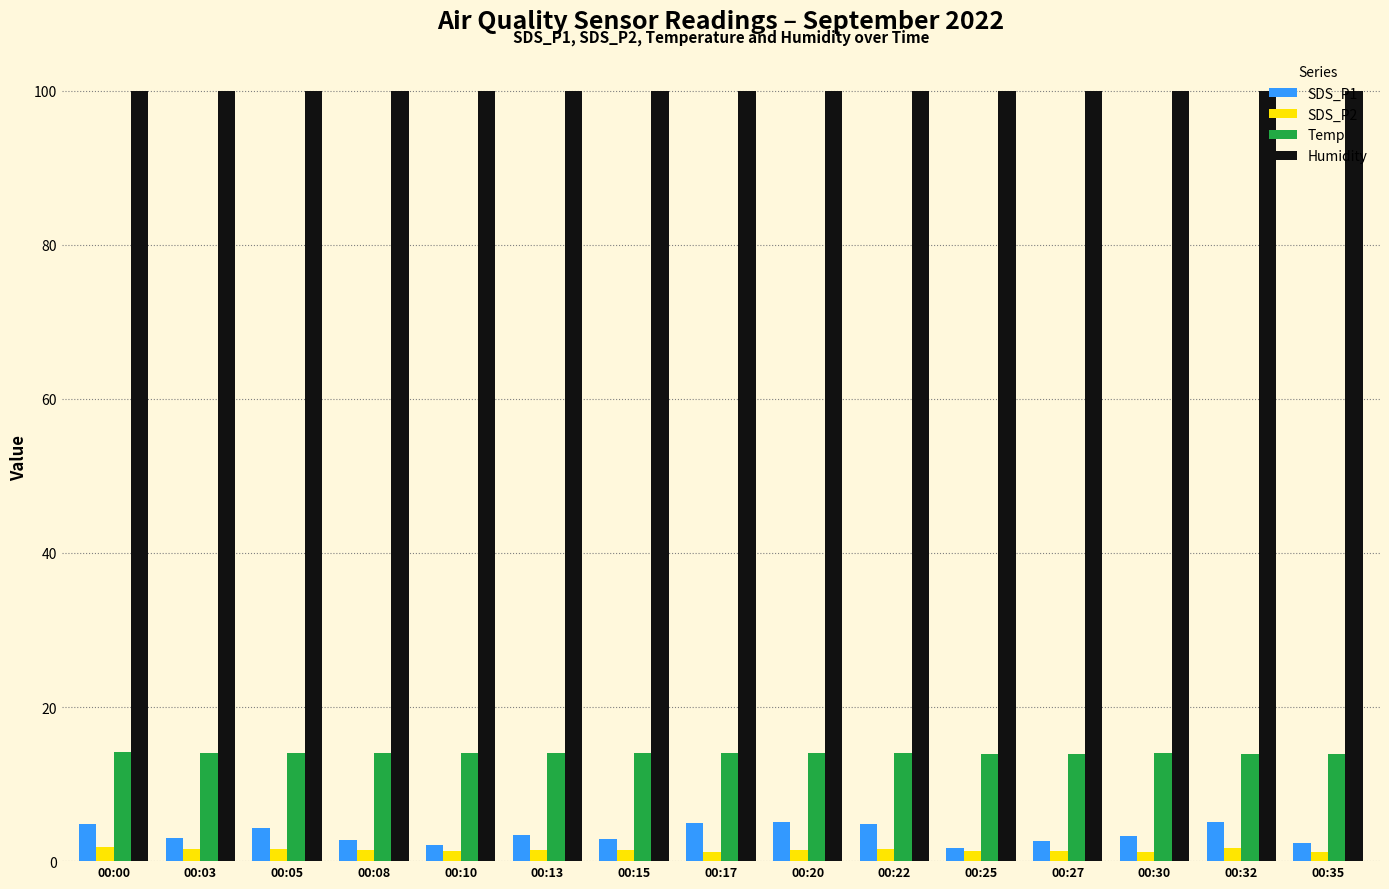

The SDS_P2 series shows 1.5 at 00:20. True or false?

True